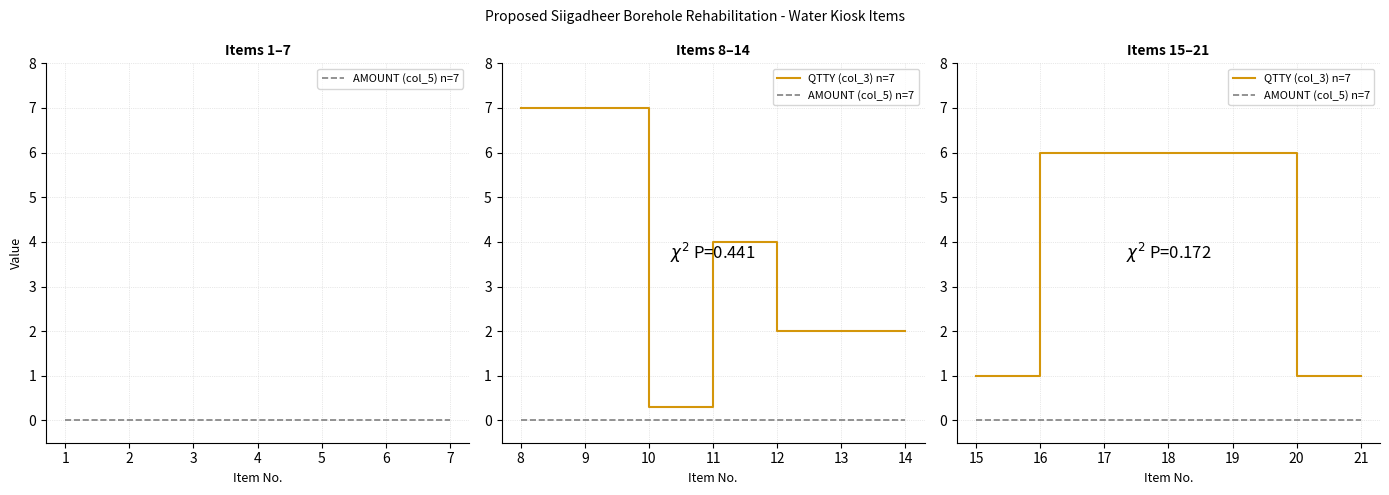

True or false: QTTY (col_3) n=7 and AMOUNT (col_5) n=7 intersect in this chart.

False